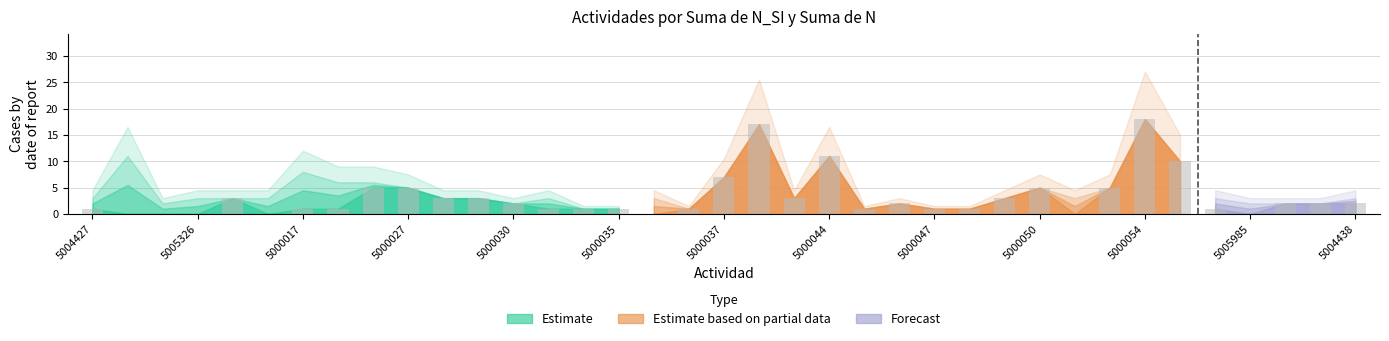

At 5000017, list the series in order from largest to smallest.

Suma de N, Suma de N_SI